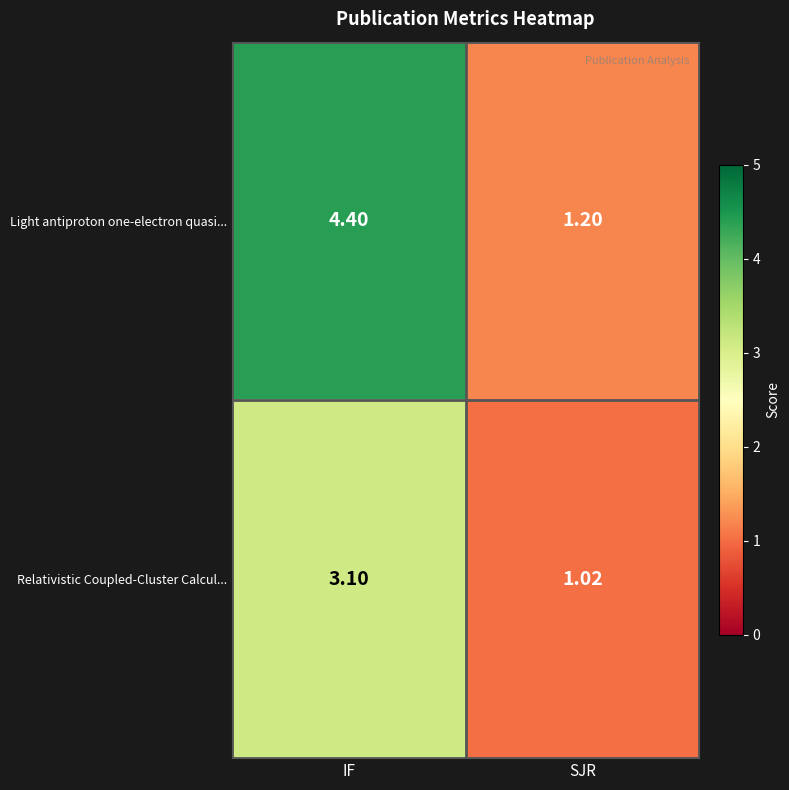

Rank the series by their maximum value, from lowest to highest.

Relativistic Coupled-Cluster Calcul..., Light antiproton one-electron quasi...